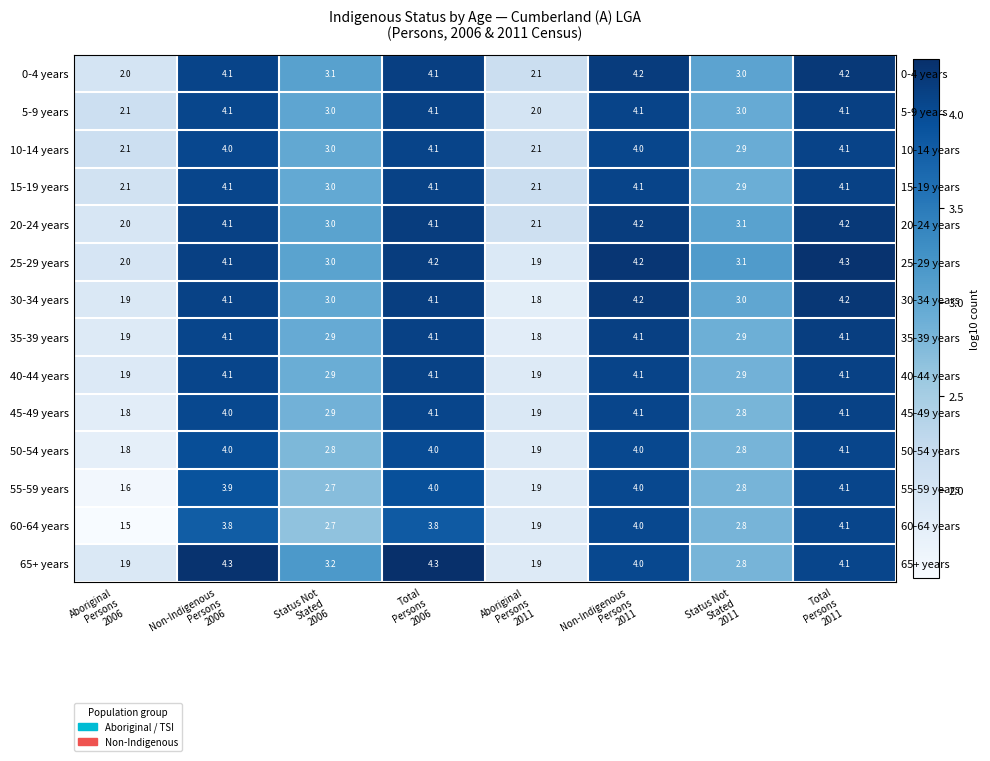

What is the maximum value for 50-54 years?

4.1